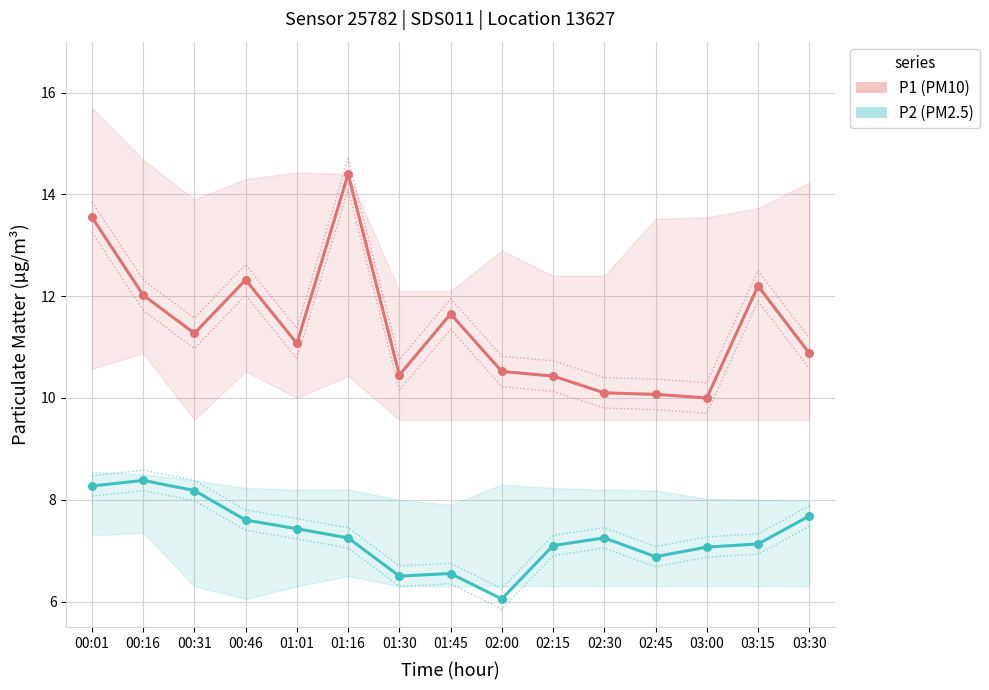

Which series contains the lowest Y value?

P2 (PM2.5)